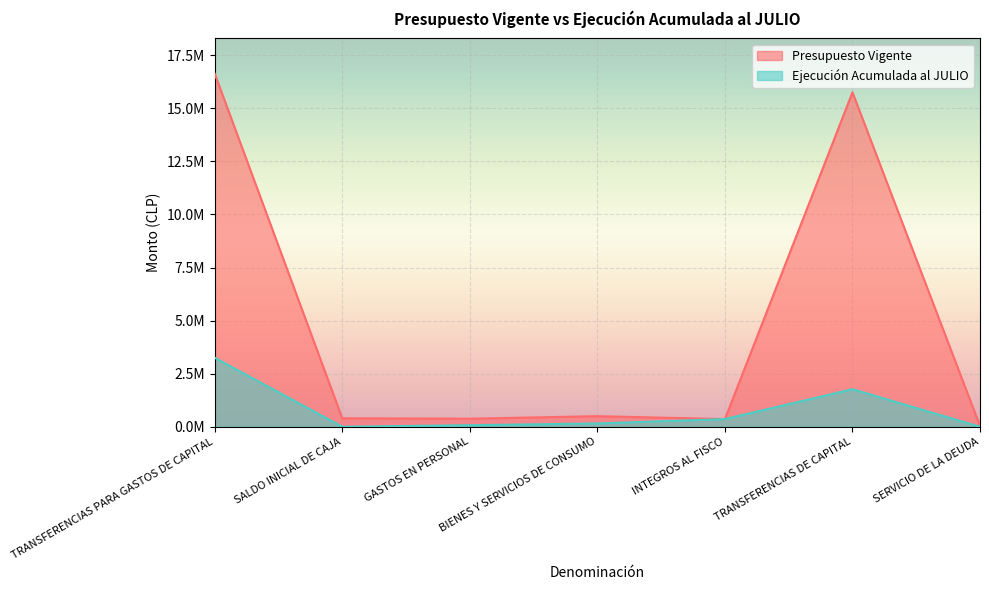

In Presupuesto Vigente, how many points are lower than both neighbors (excluding endpoints)?

2